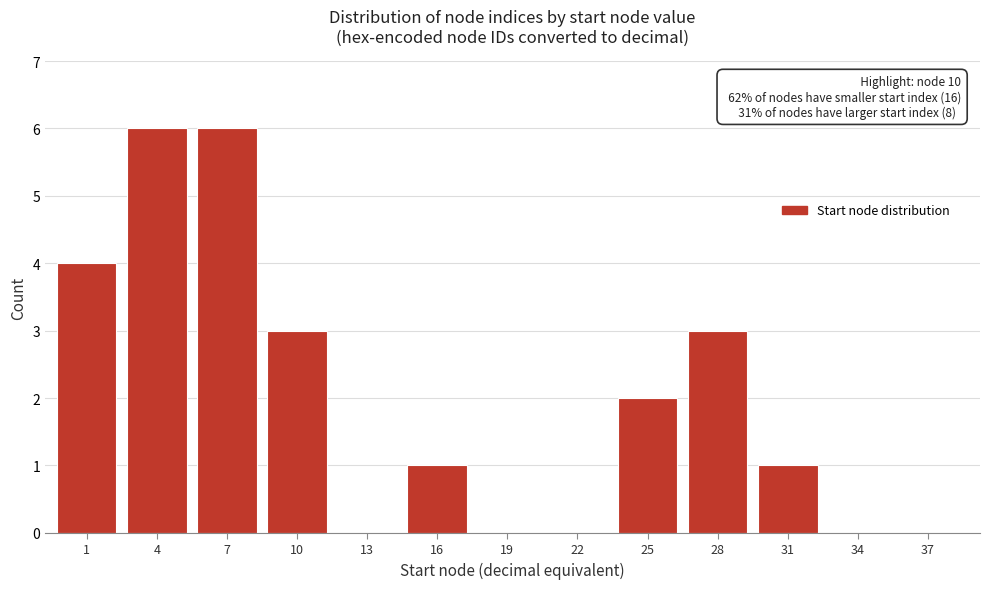

Reading left to right, what are all the values shown in this chart?

1=4	4=6	7=6	10=3	13=0	16=1	19=0	22=0	25=2	28=3	31=1	34=0	37=0